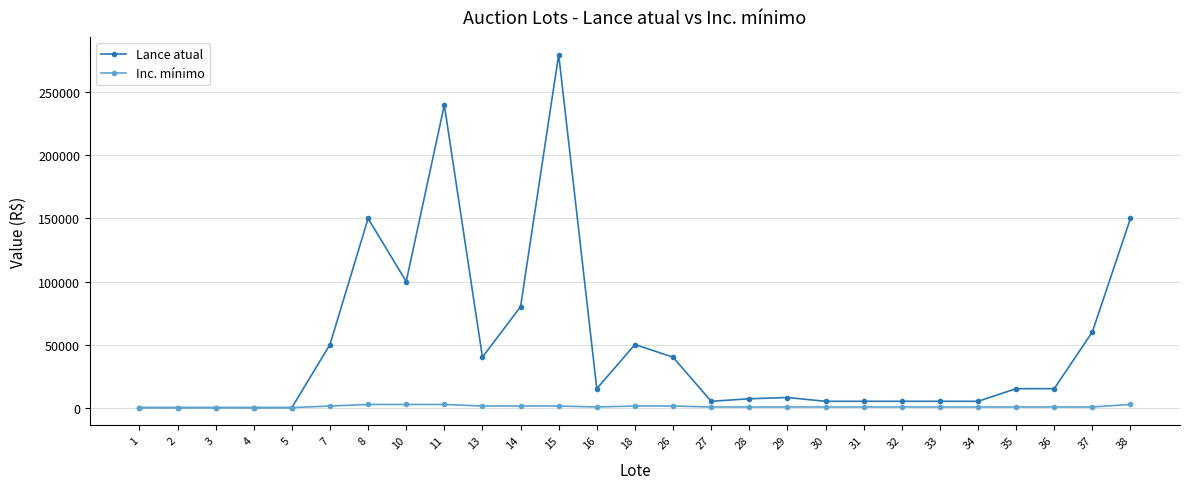

Is this an area chart (filled region under the line)?

No